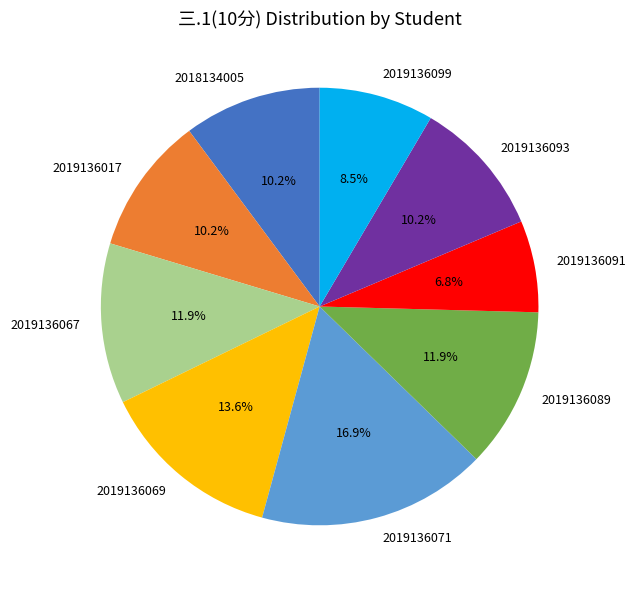

Does 2018134005 represent more than half of the total?

No